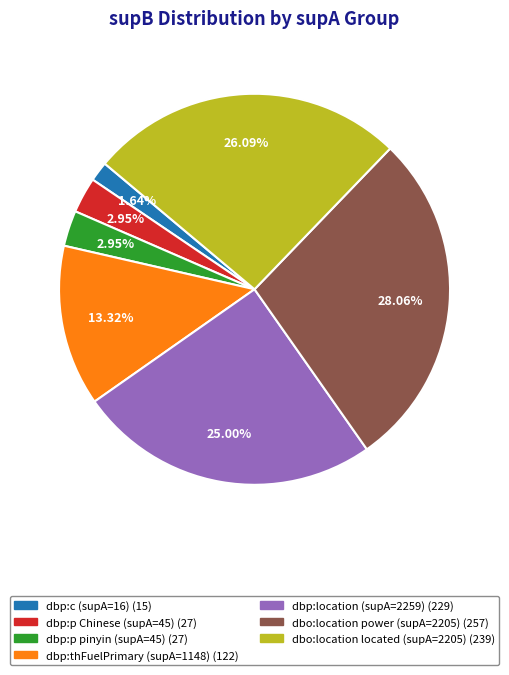

How many slices are in this pie chart?

7